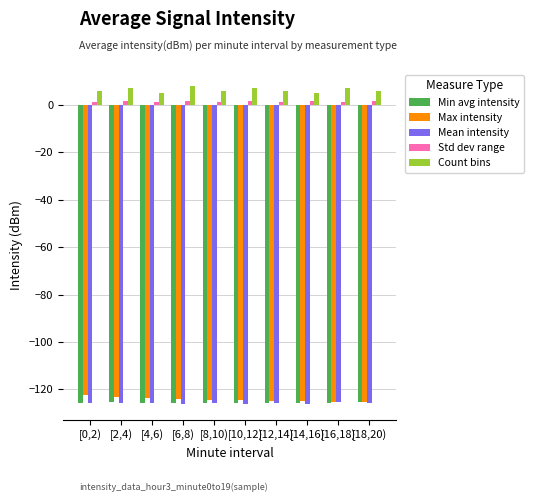

How many data points does each series have?

10